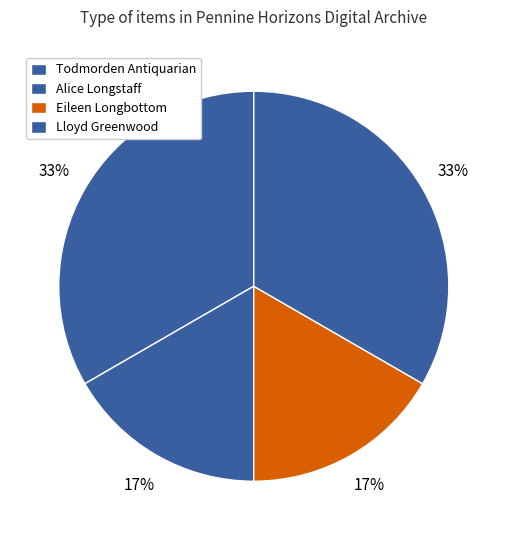

How many slices are in this pie chart?

4